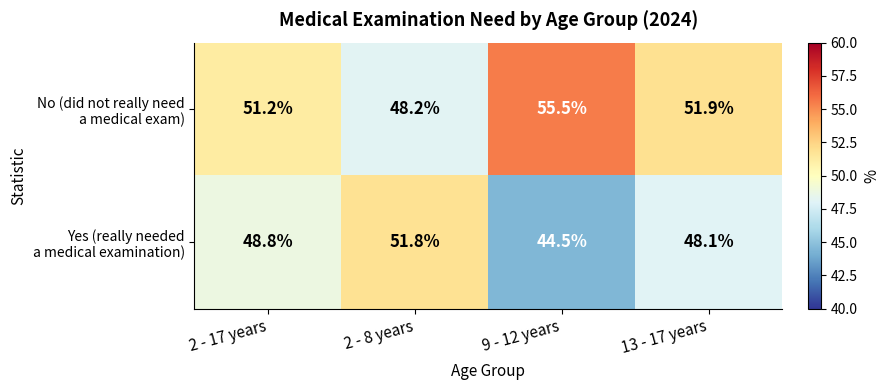

At how many categories does at least one series exceed 53?

1